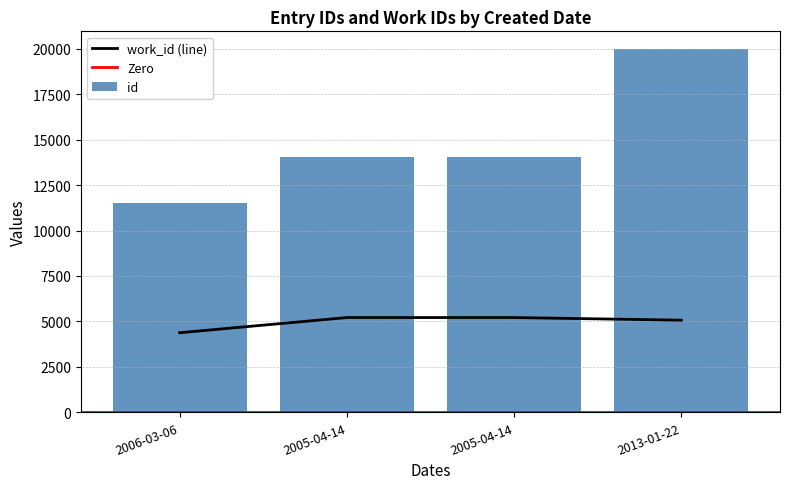

Count the number of data series in this chart.

2